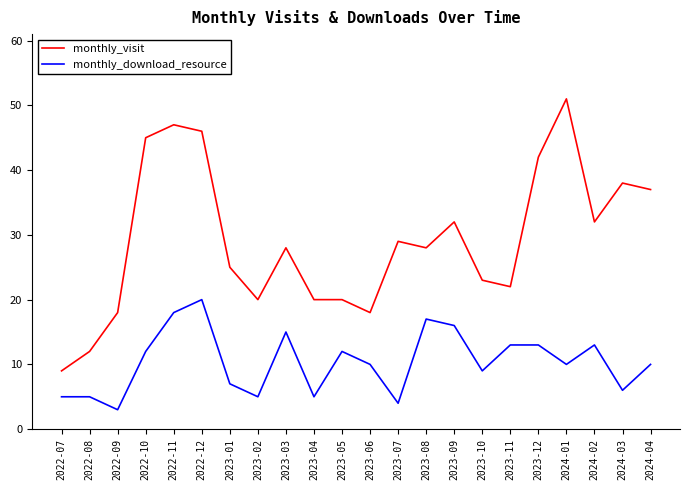

What is the greatest value displayed?

51